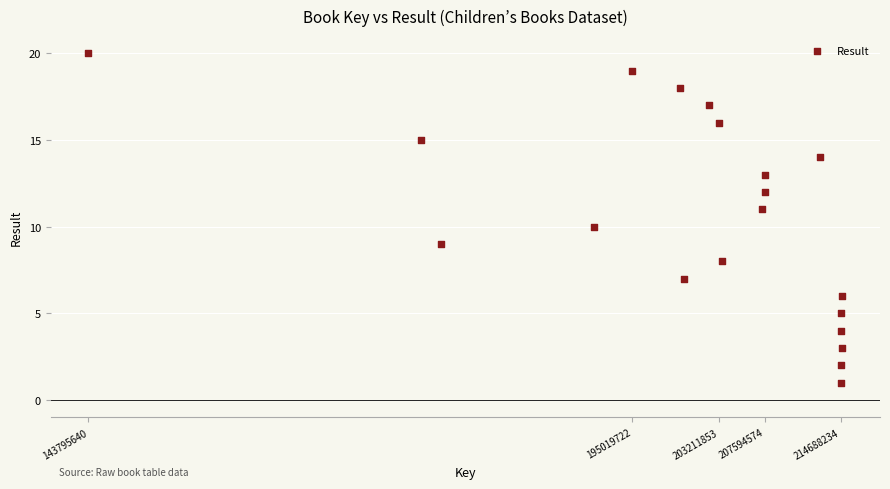

What is the range of Y values (max minus min)?

19